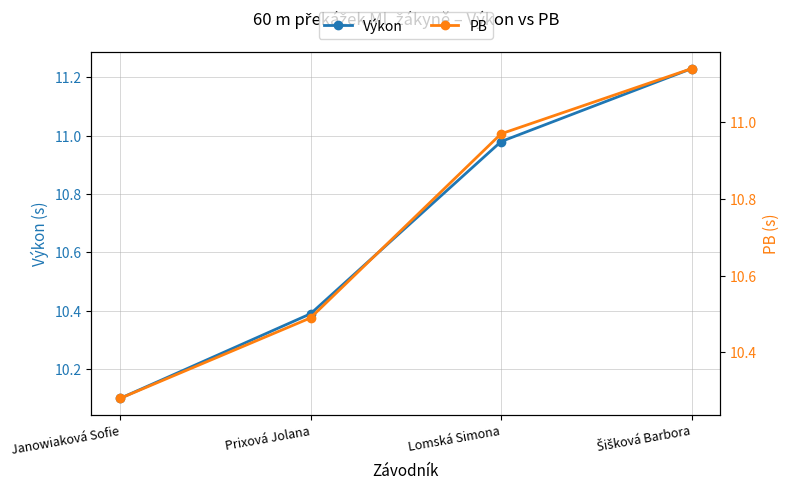

Which series ends up on top after the final intersection of Výkon and PB?

Výkon